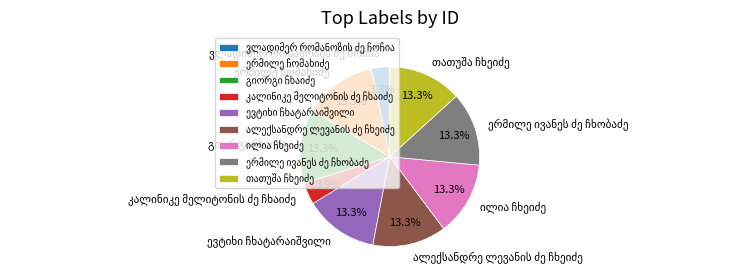

Does any single category account for the majority?

No